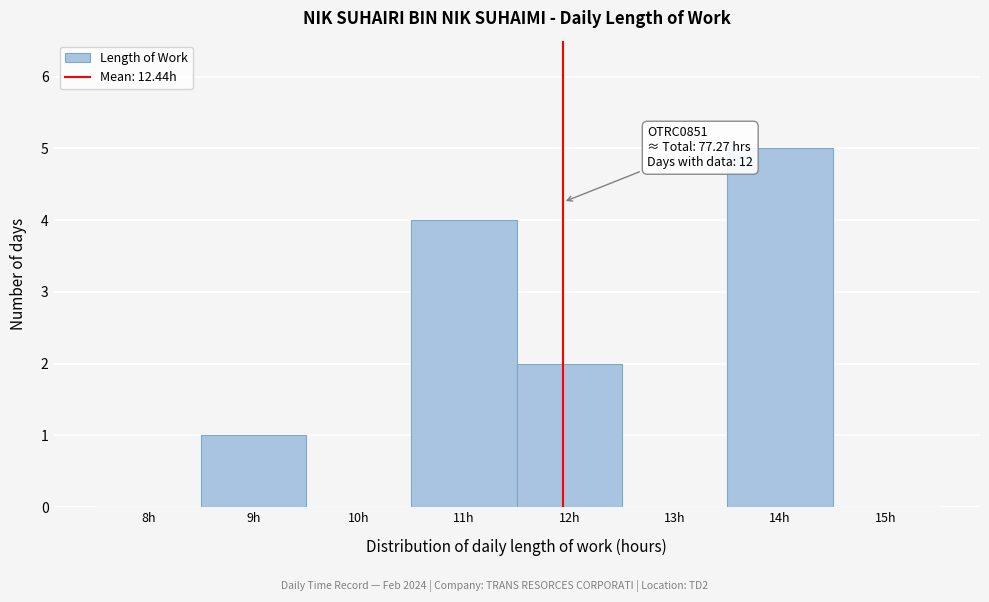

Reading left to right, what are all the values shown in this chart?

8h=0	9h=1	10h=0	11h=4	12h=2	13h=0	14h=5	15h=0